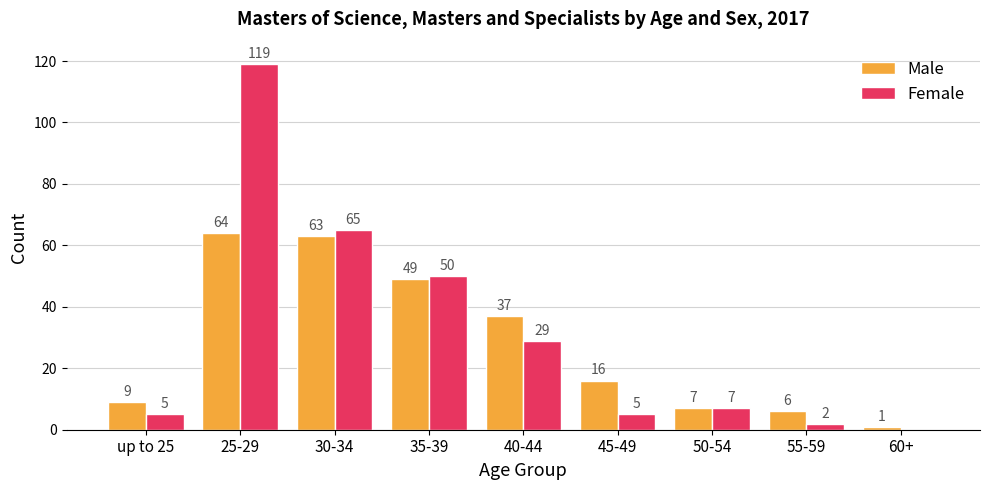

How many series are shown in this chart?

2